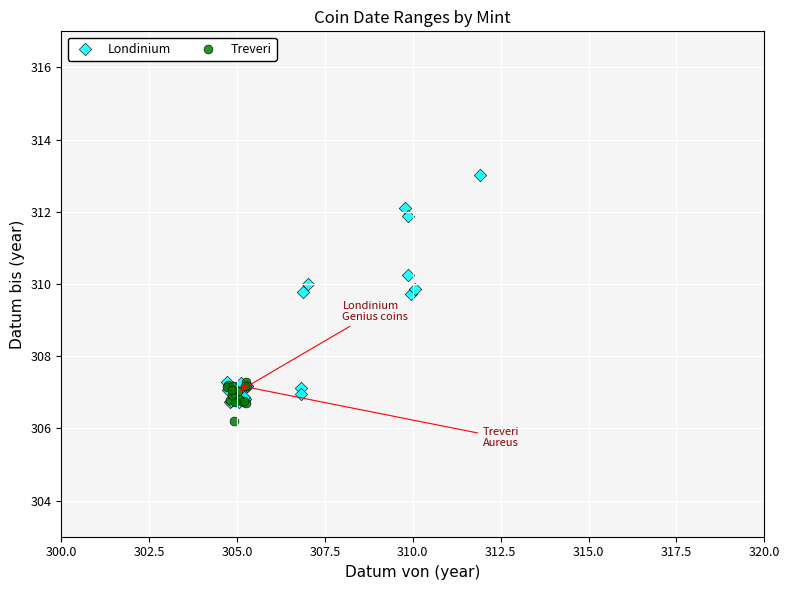

Which series has the widest spread of Y values?

Londinium